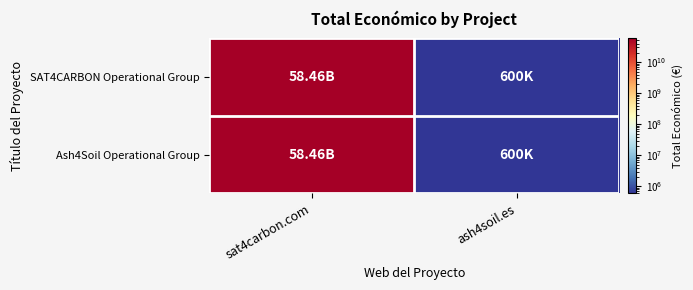

Which has a higher value, ash4soil.es or sat4carbon.com?

sat4carbon.com